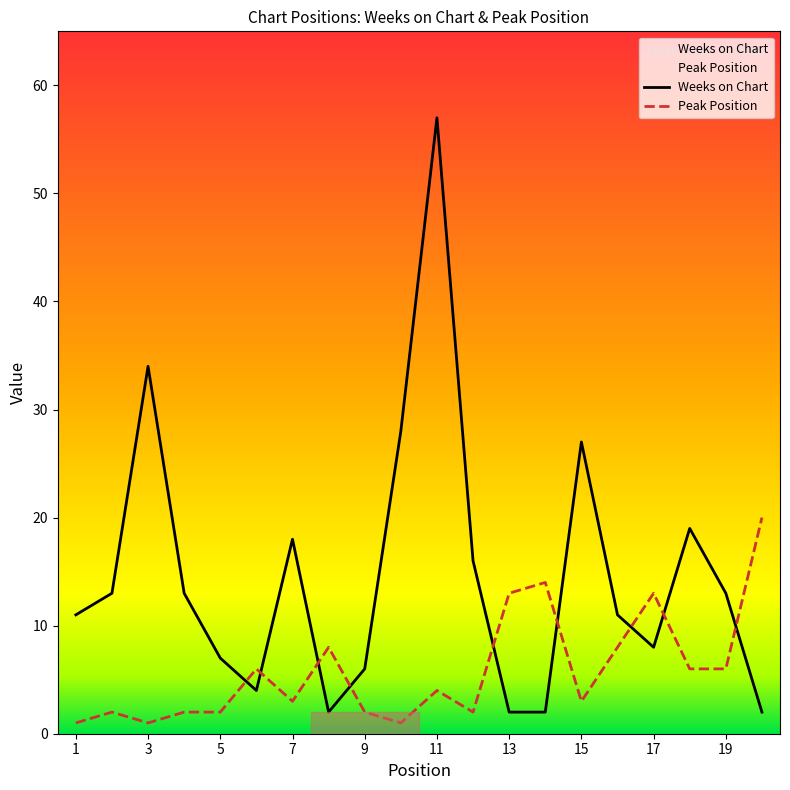

Where is the first local maximum for Weeks on Chart?

3